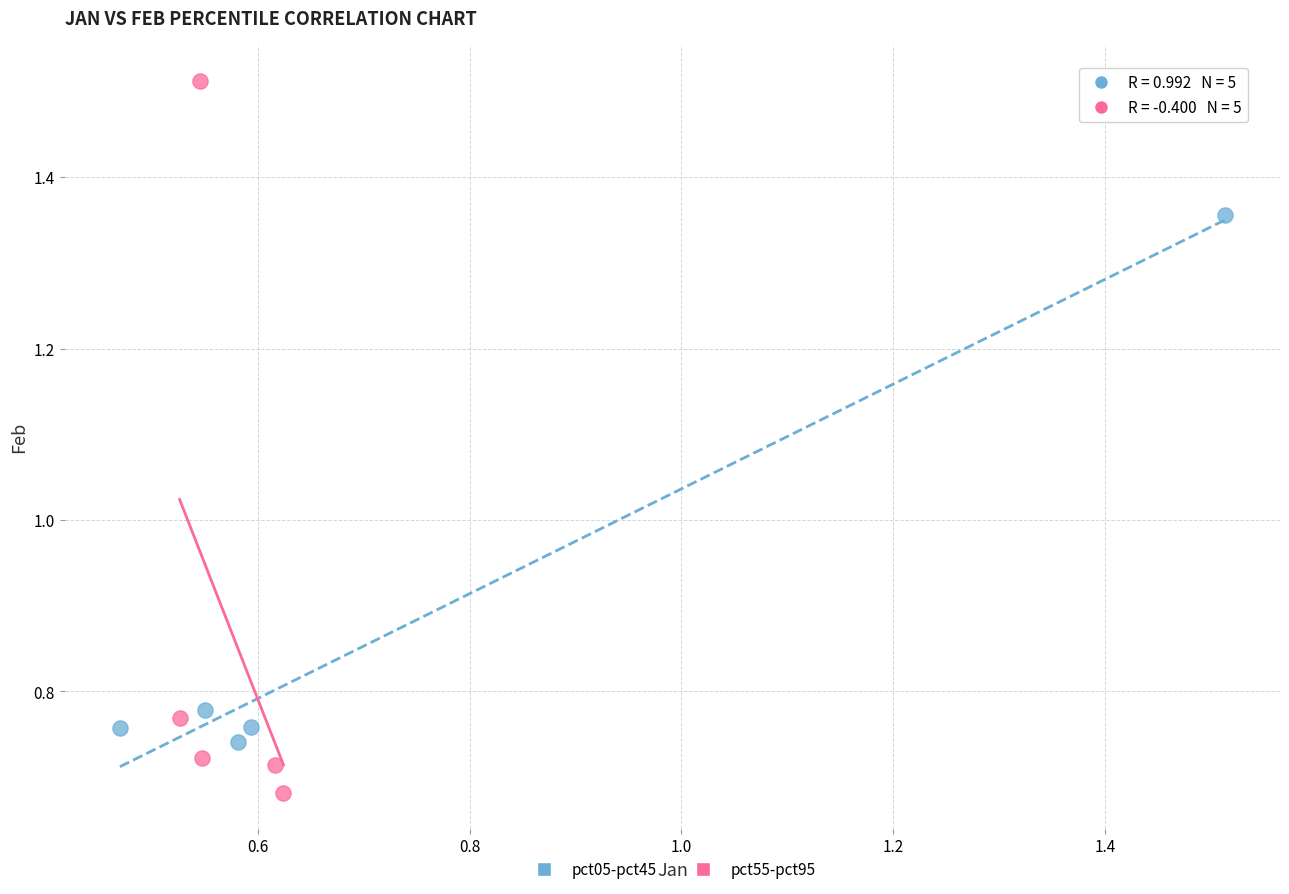

Which series has the largest Y range (max minus min)?

pct55-pct95